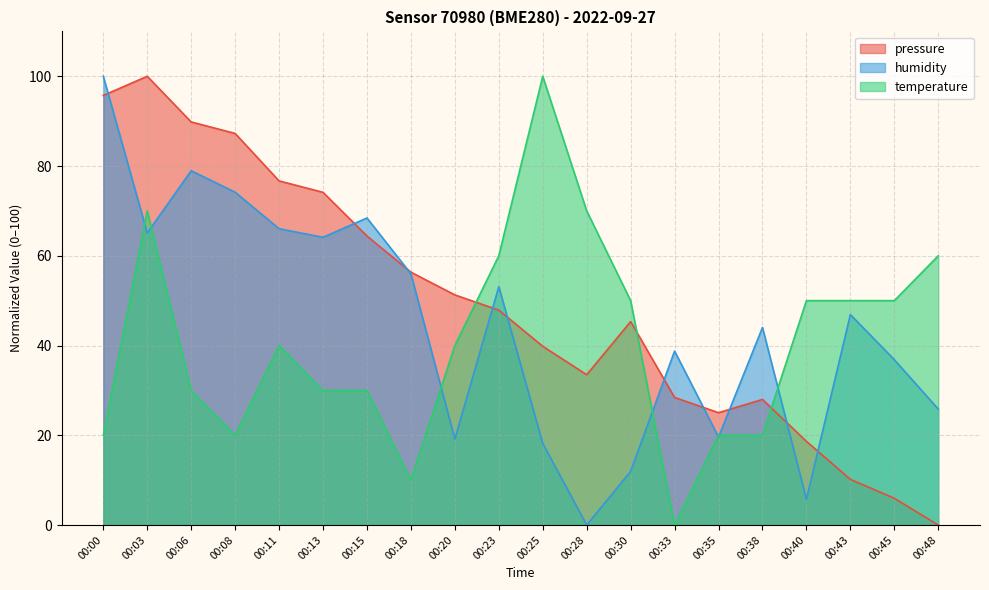

Rank the series by their maximum value, from highest to lowest.

pressure, humidity, temperature